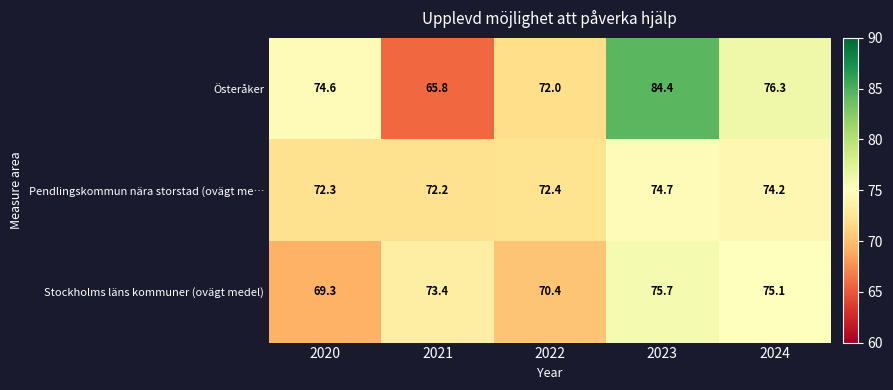

At which label does Pendlingskommun nära storstad (ovägt me… reach its peak?

2023